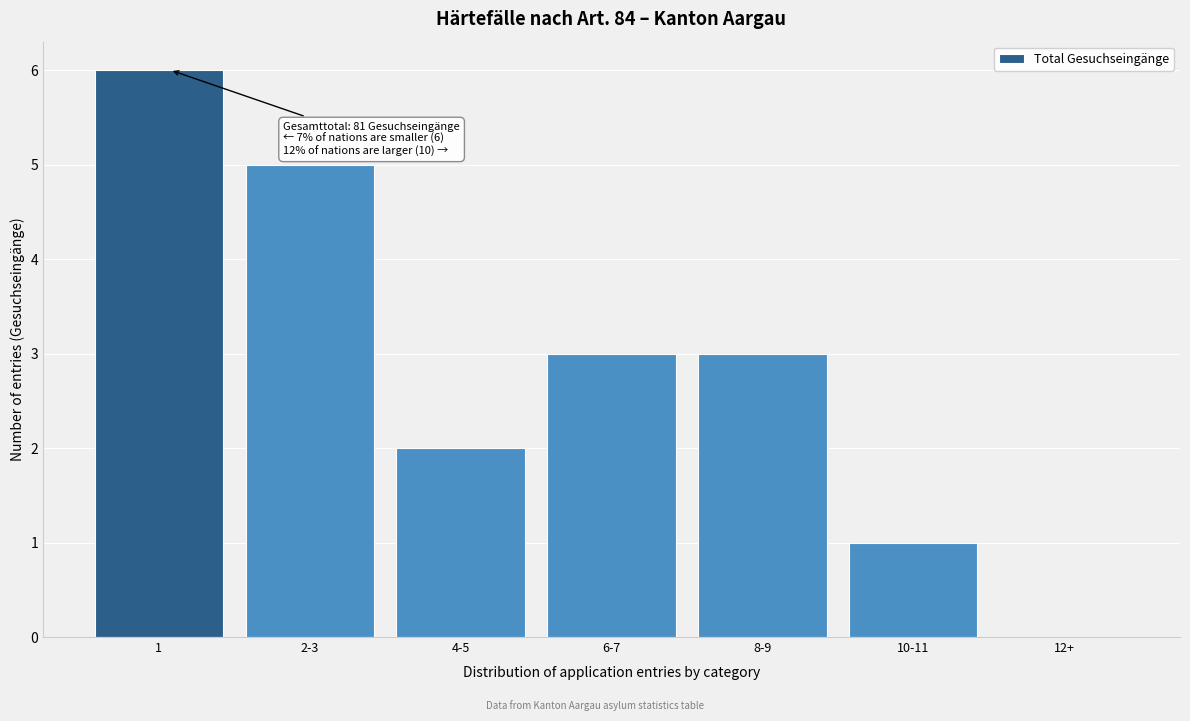

Reading right to left, extract all data points from this chart.

12+=0	10-11=1	8-9=3	6-7=3	4-5=2	2-3=5	1=6